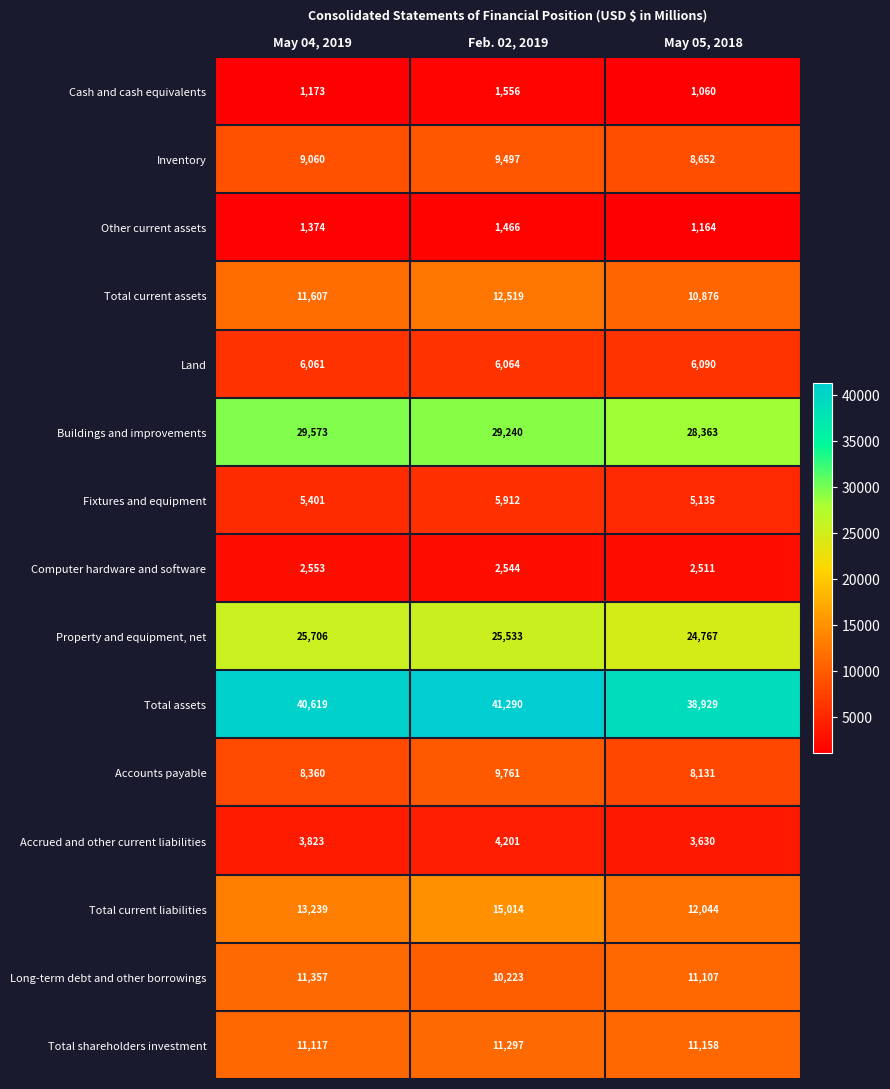

At which category is the sum across all series the highest?

Feb. 02, 2019